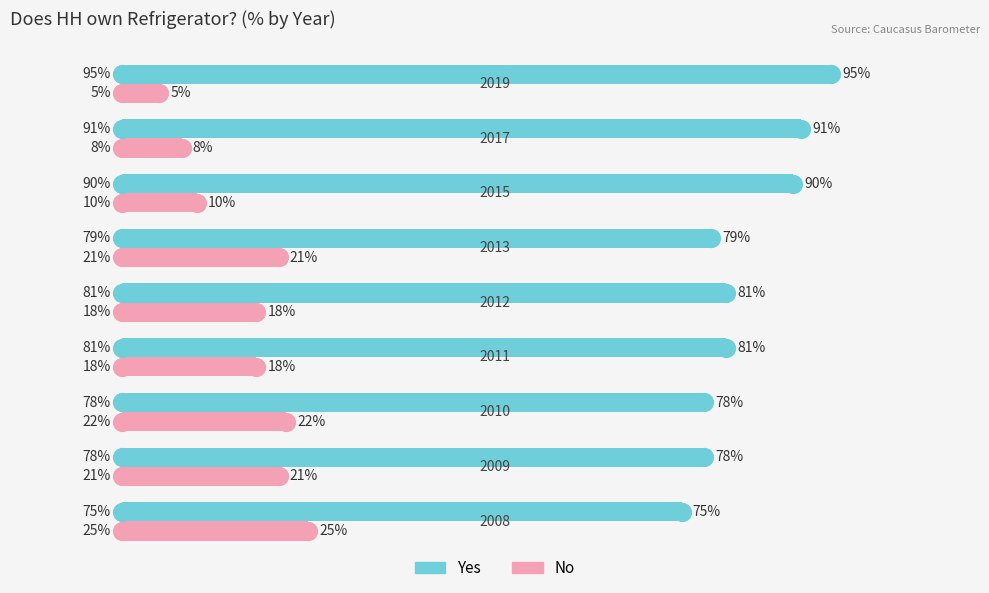

Rank the series by their average value, from lowest to highest.

No, Yes